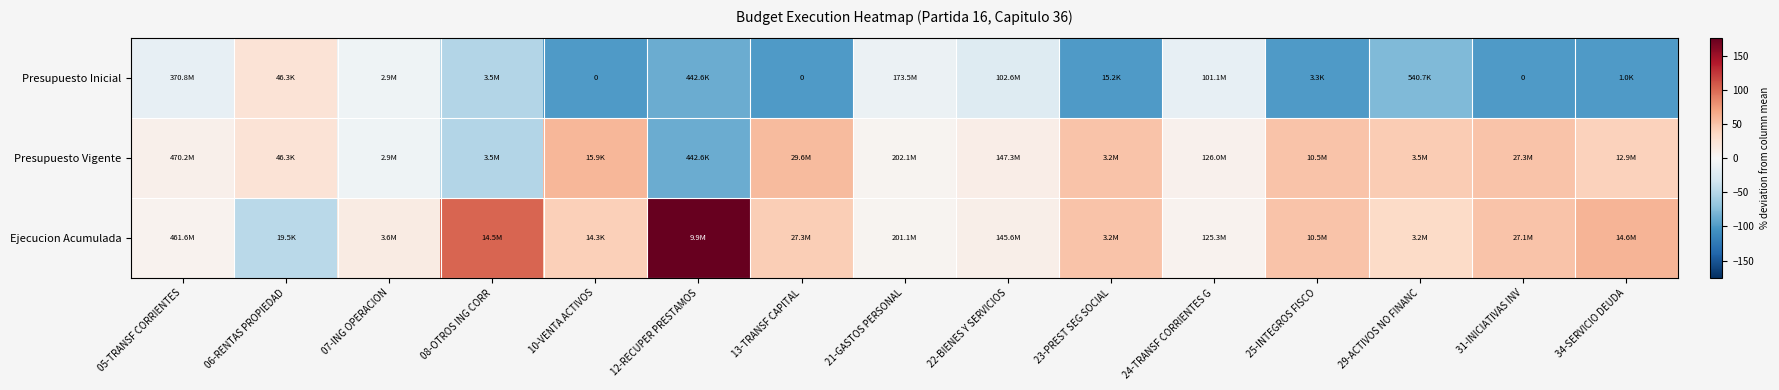

Which category has the lowest value in the Ejecucion Acumulada series?

06-RENTAS PROPIEDAD